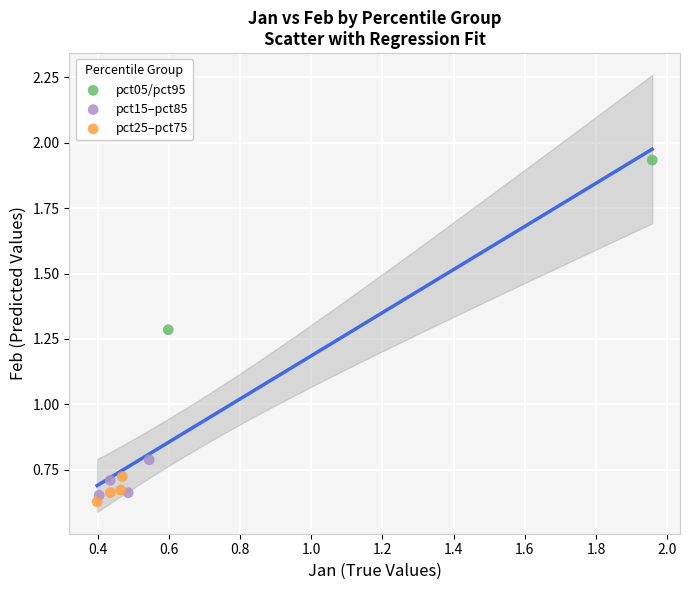

What are all the series names shown in the legend?

pct05/pct95, pct15–pct85, pct25–pct75